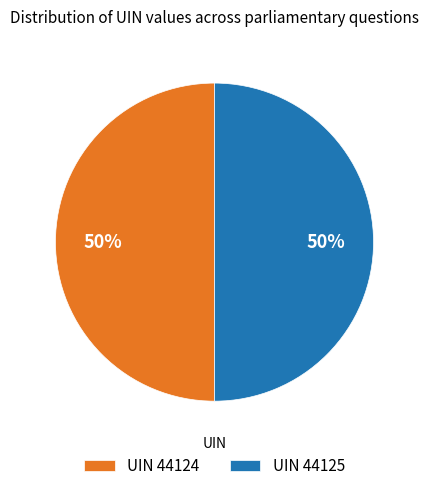

Is the sum of UIN 44124 and UIN 44125 greater than half?

Yes